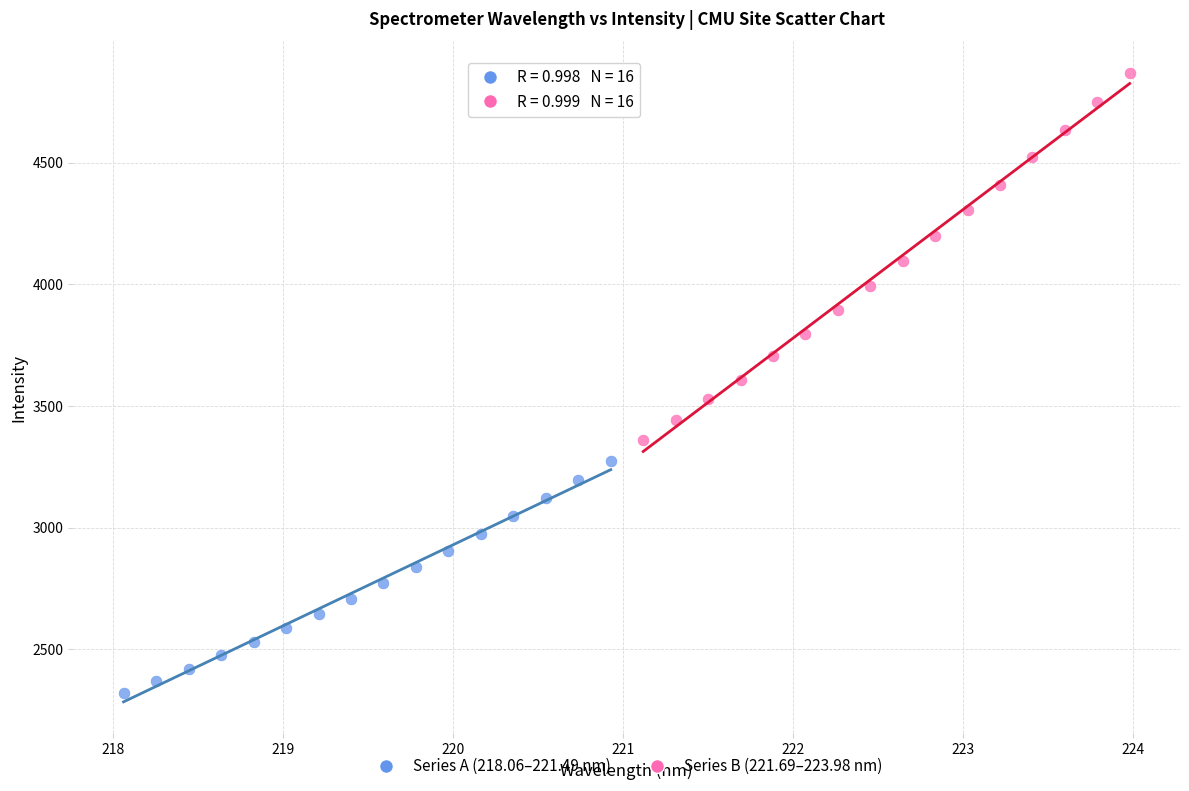

What are all the series names shown in the legend?

Series A (218.06–221.49 nm), Series B (221.69–223.98 nm)